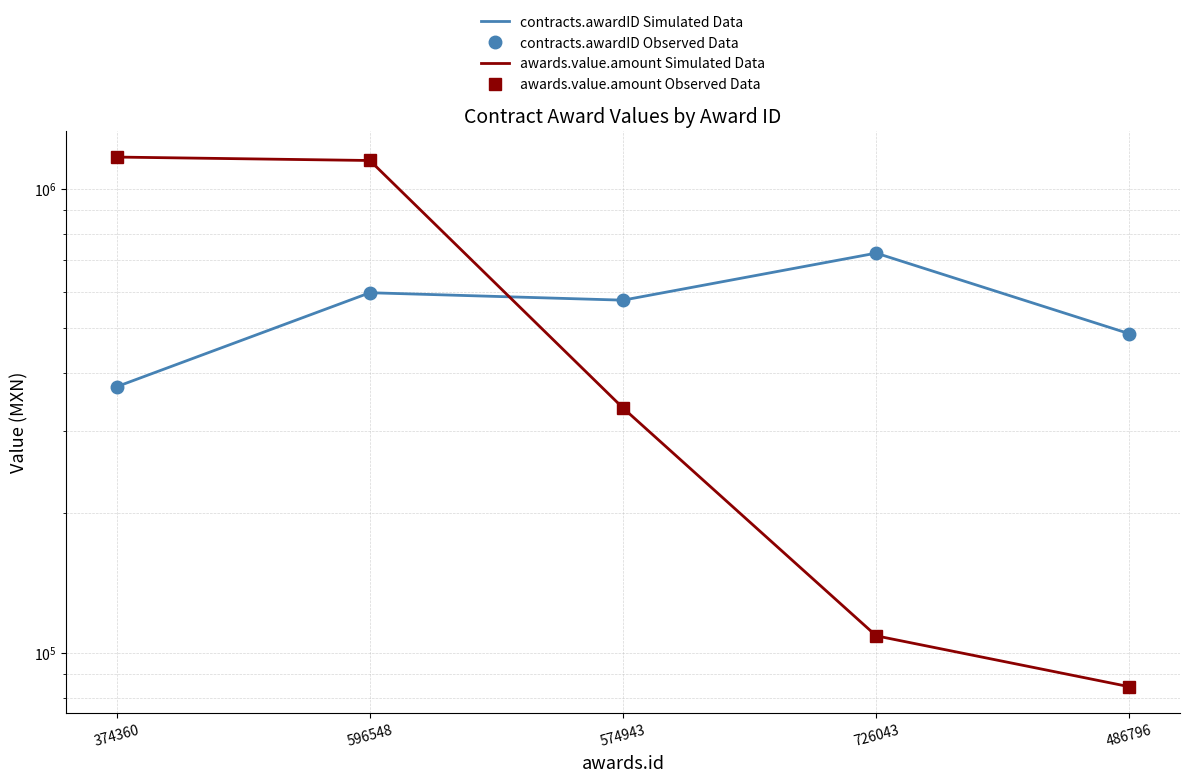

What is the sum of the contracts.awardID Simulated Data values at 574943 and 486796?

1061739.0